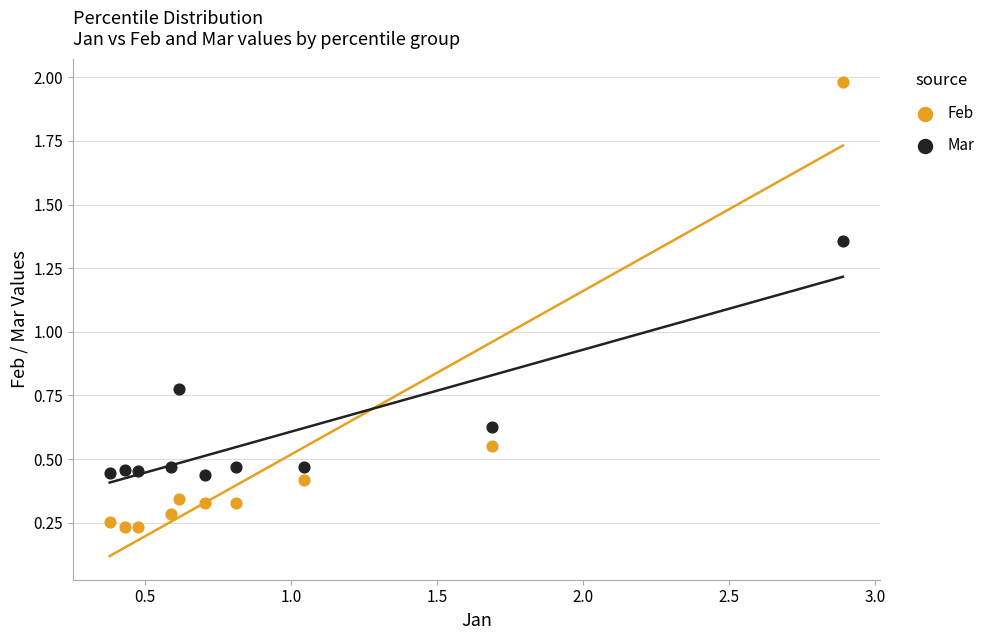

Which series reaches the maximum Y coordinate?

Feb